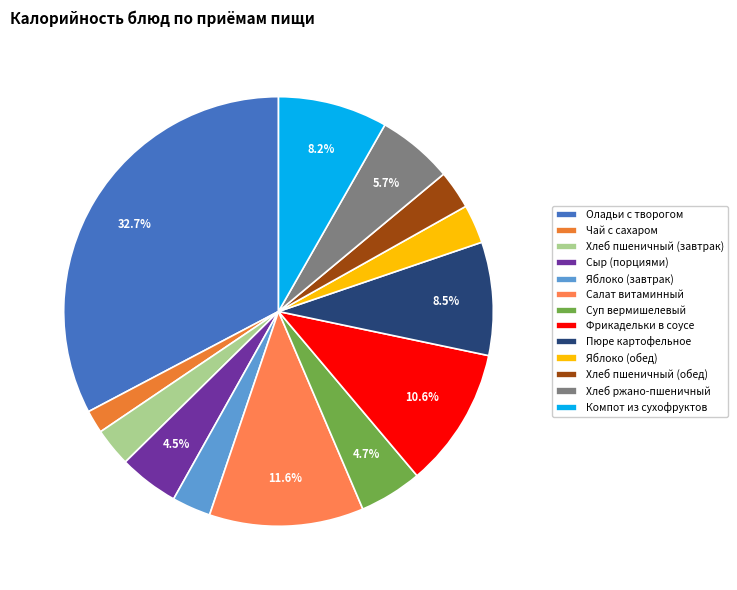

Between Суп вермишелевый and Сыр (порциями), which is larger?

Суп вермишелевый